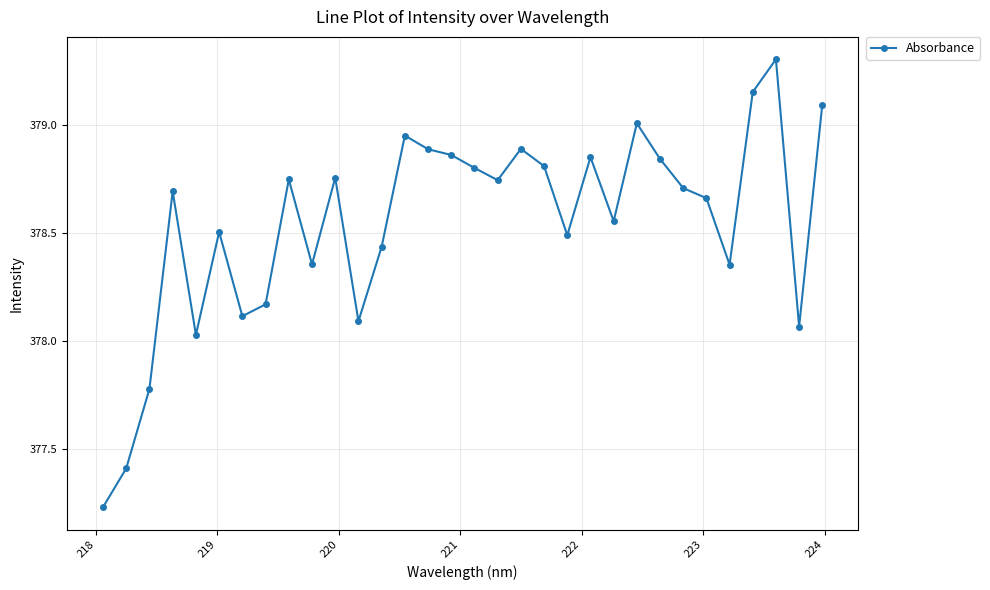

What is the maximum value shown in the chart?

379.3